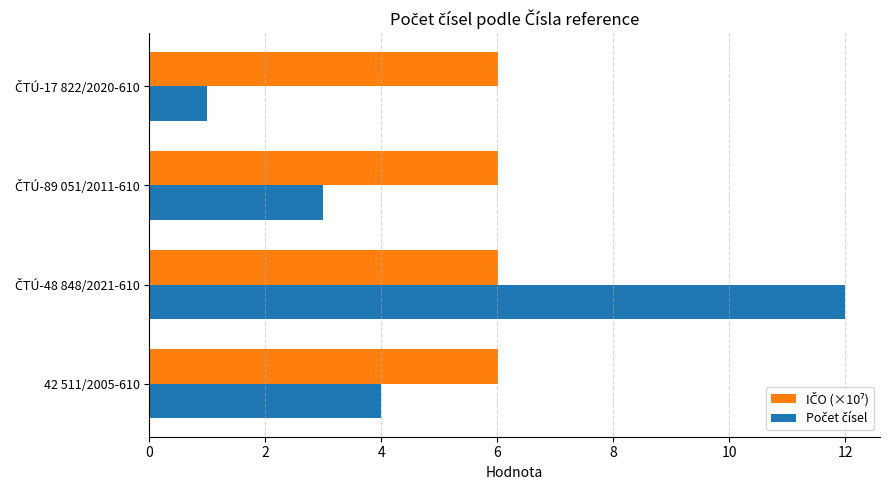

What is the maximum value shown in the chart?

12.0